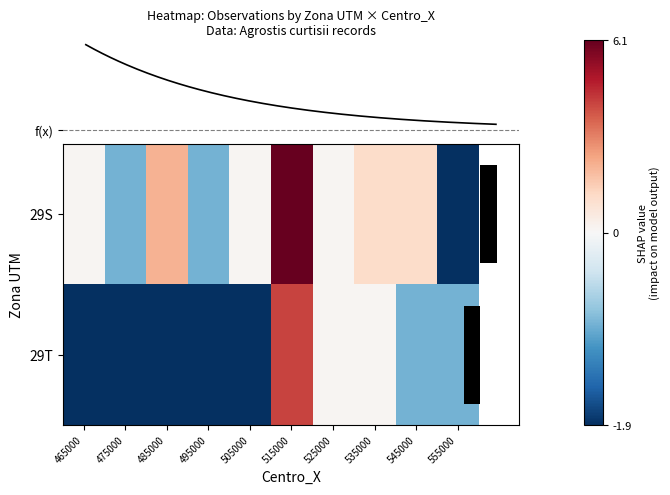

How many distinct data groups are displayed?

2